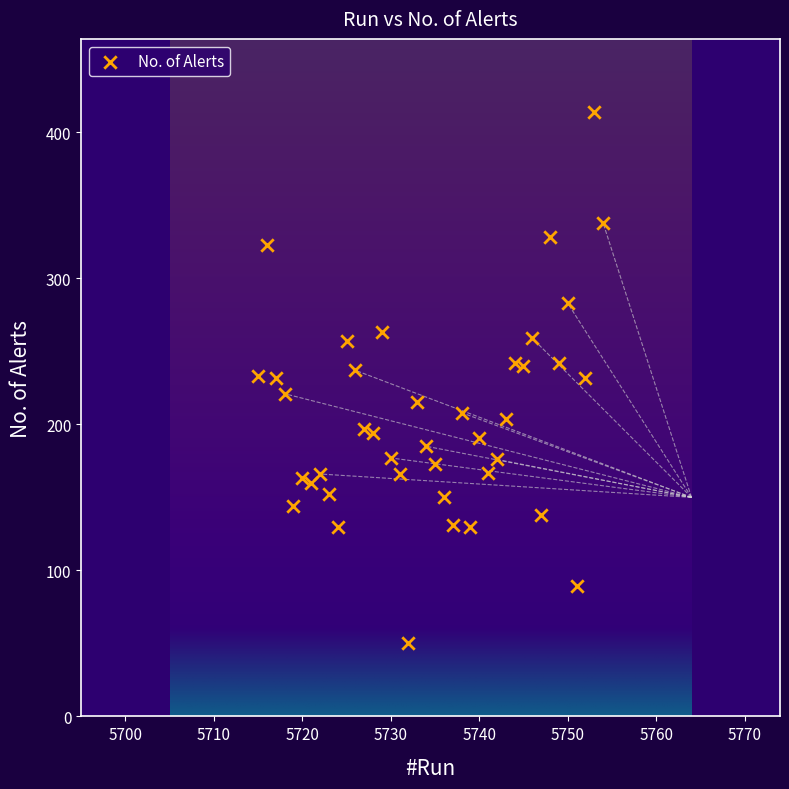

What is the range of X values (max minus min)?

39